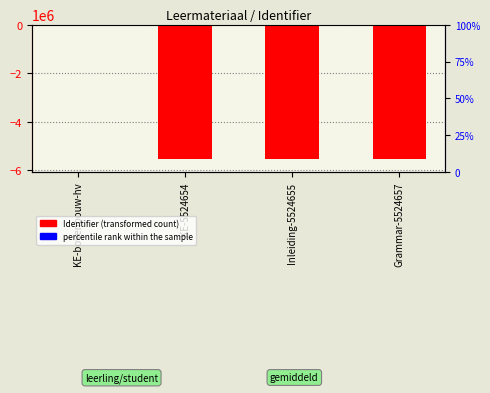

What is the label of the 3rd bar from the right?

KE-5524654